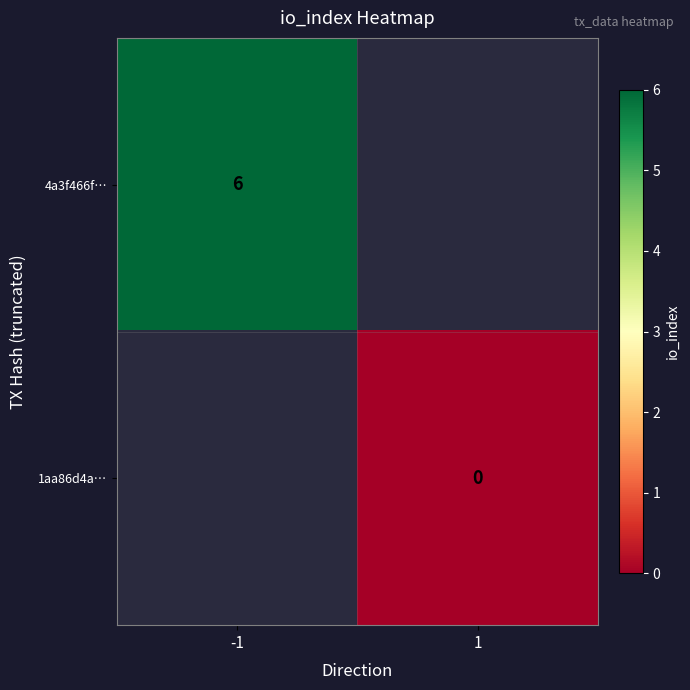

The 4a3f466f… series shows 6 at -1. True or false?

True